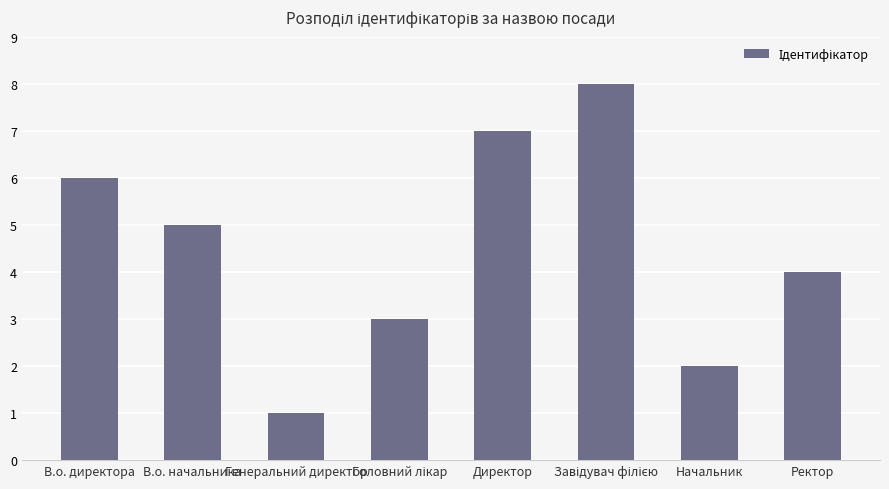

True or false: the data shows 7 at В.о. начальника.

False